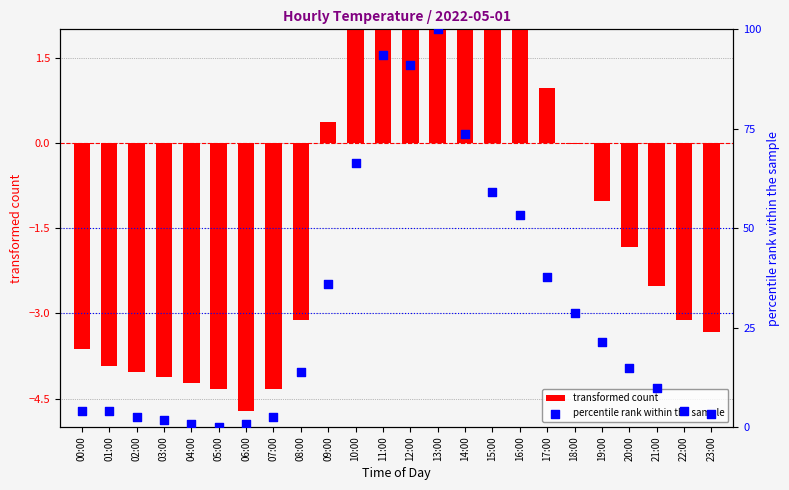

Which series contains the highest Y value?

percentile rank within the sample